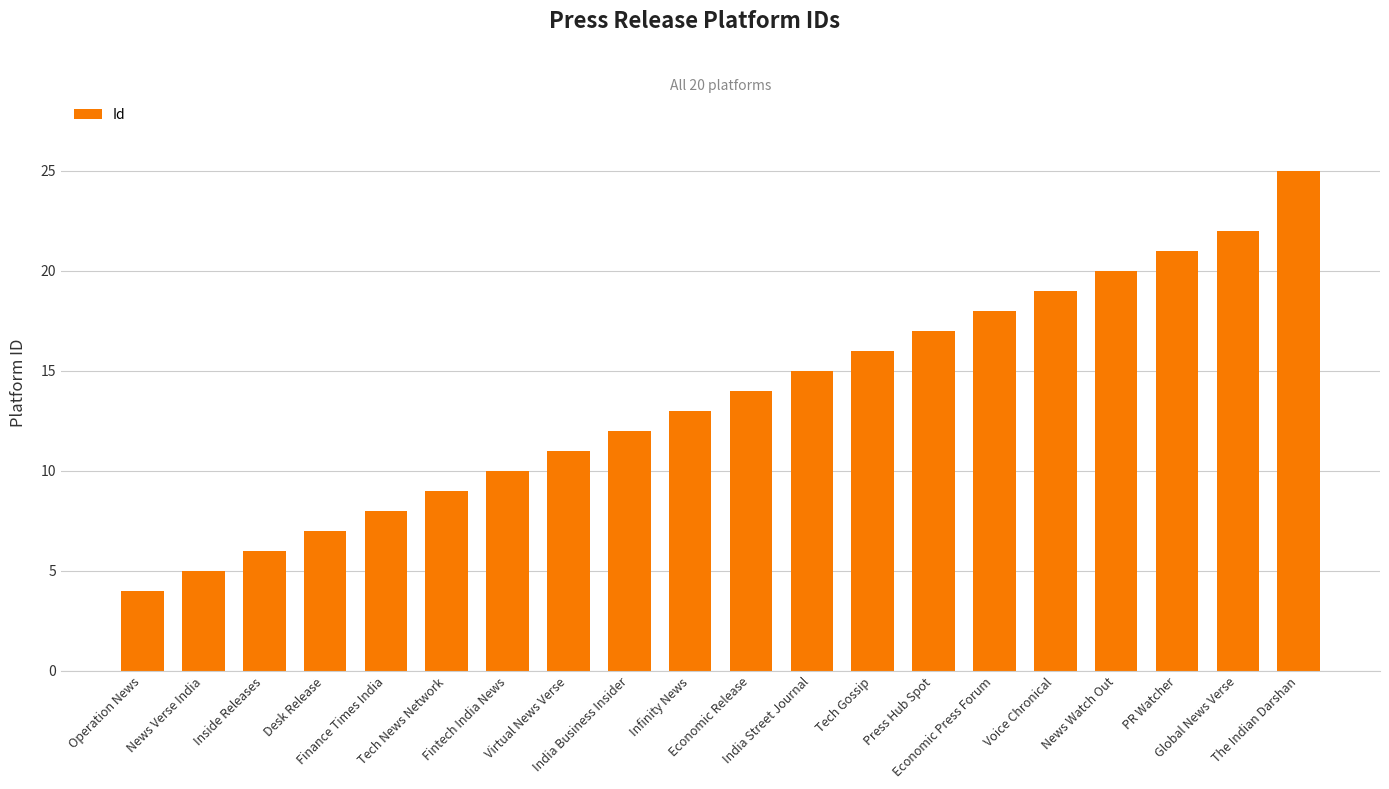

Which has a higher value, India Business Insider or Inside Releases?

India Business Insider